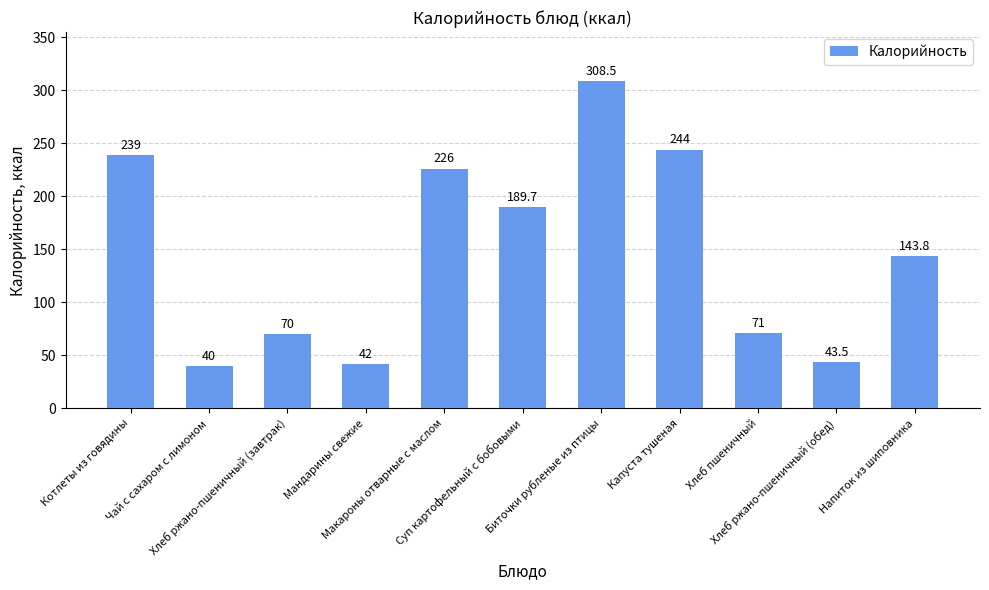

What position from the left is Чай с сахаром с лимоном?

2